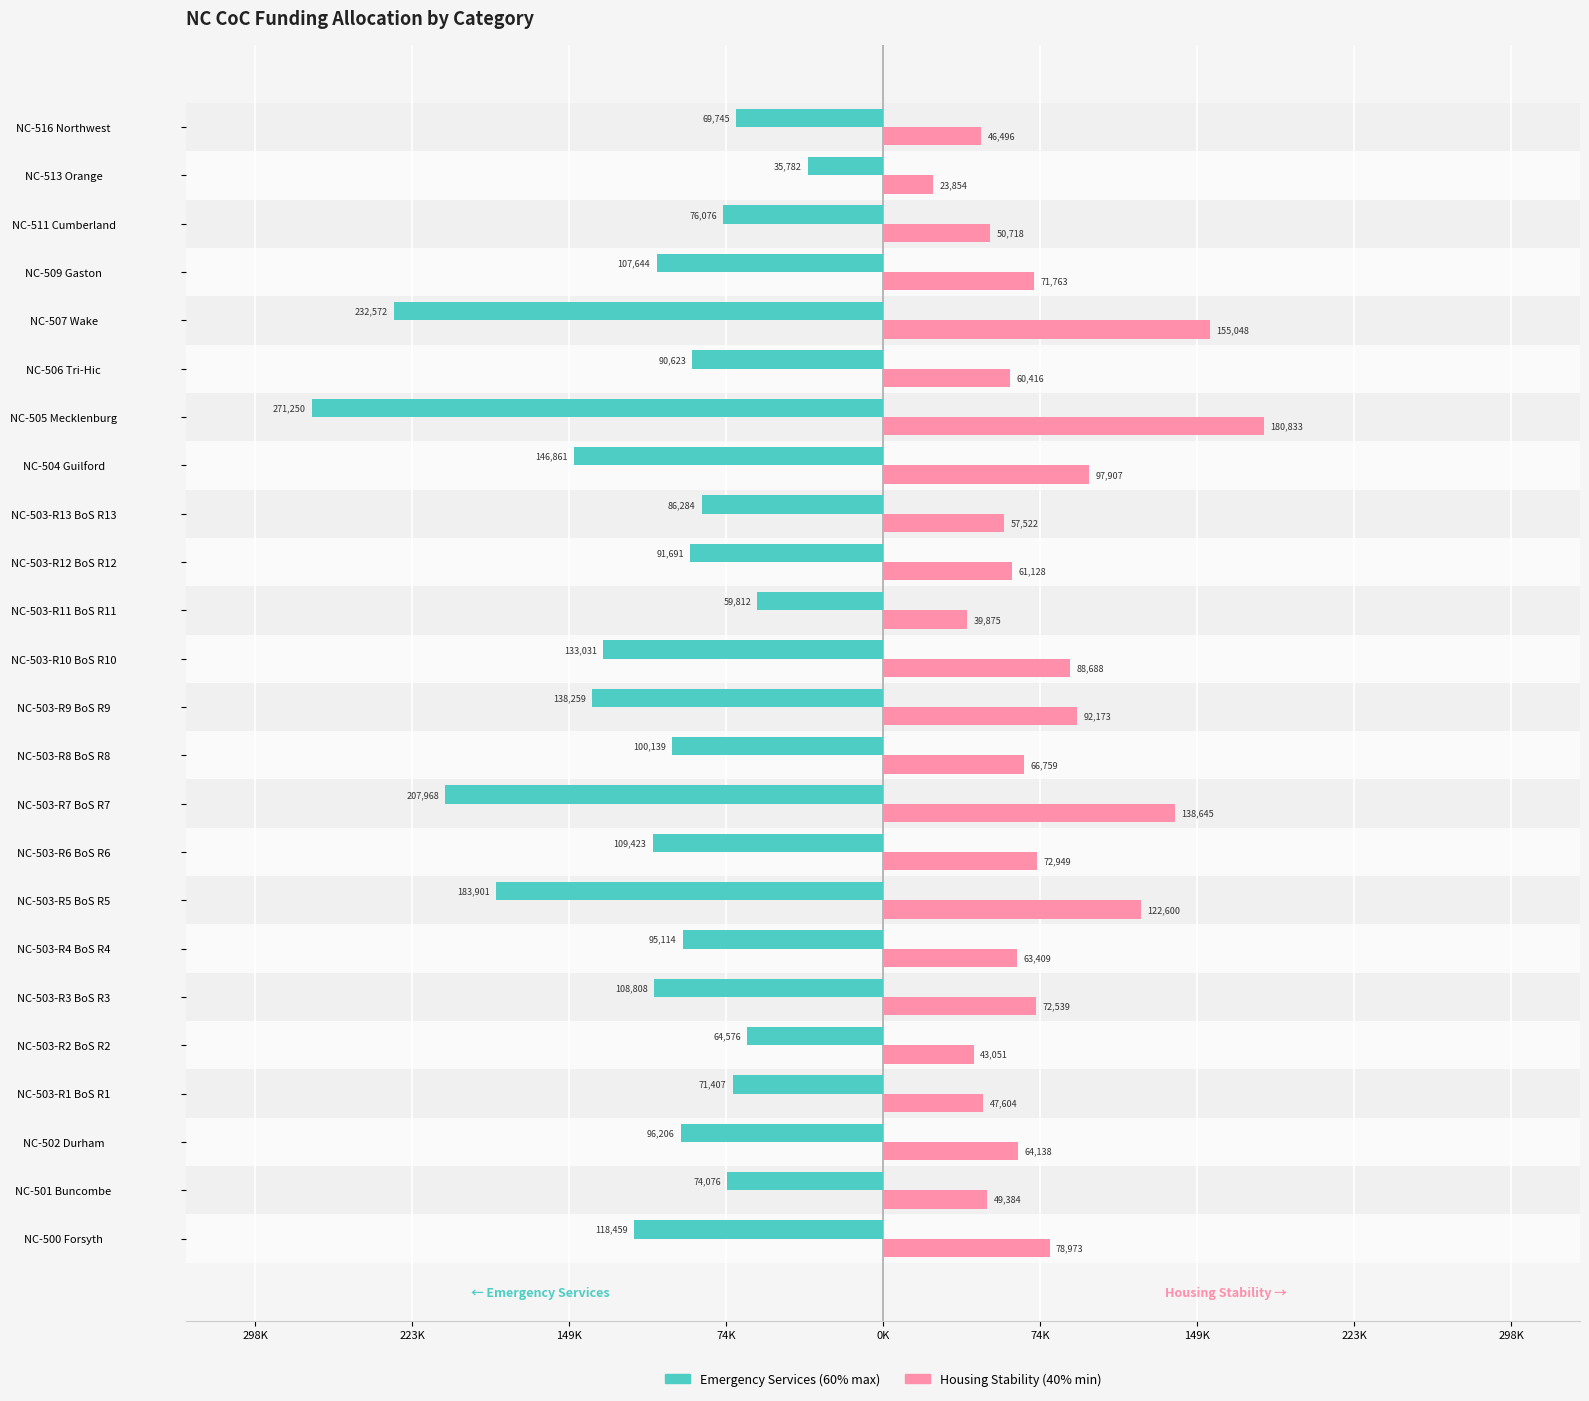

What are all the series names shown in the legend?

Emergency Services (60% max), Housing Stability (40% min)